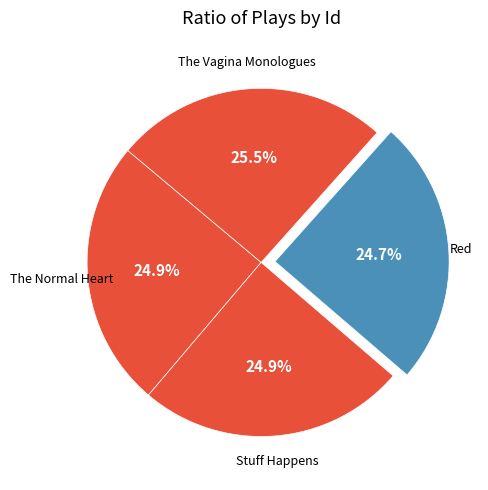

Count the number of slices in the pie.

4